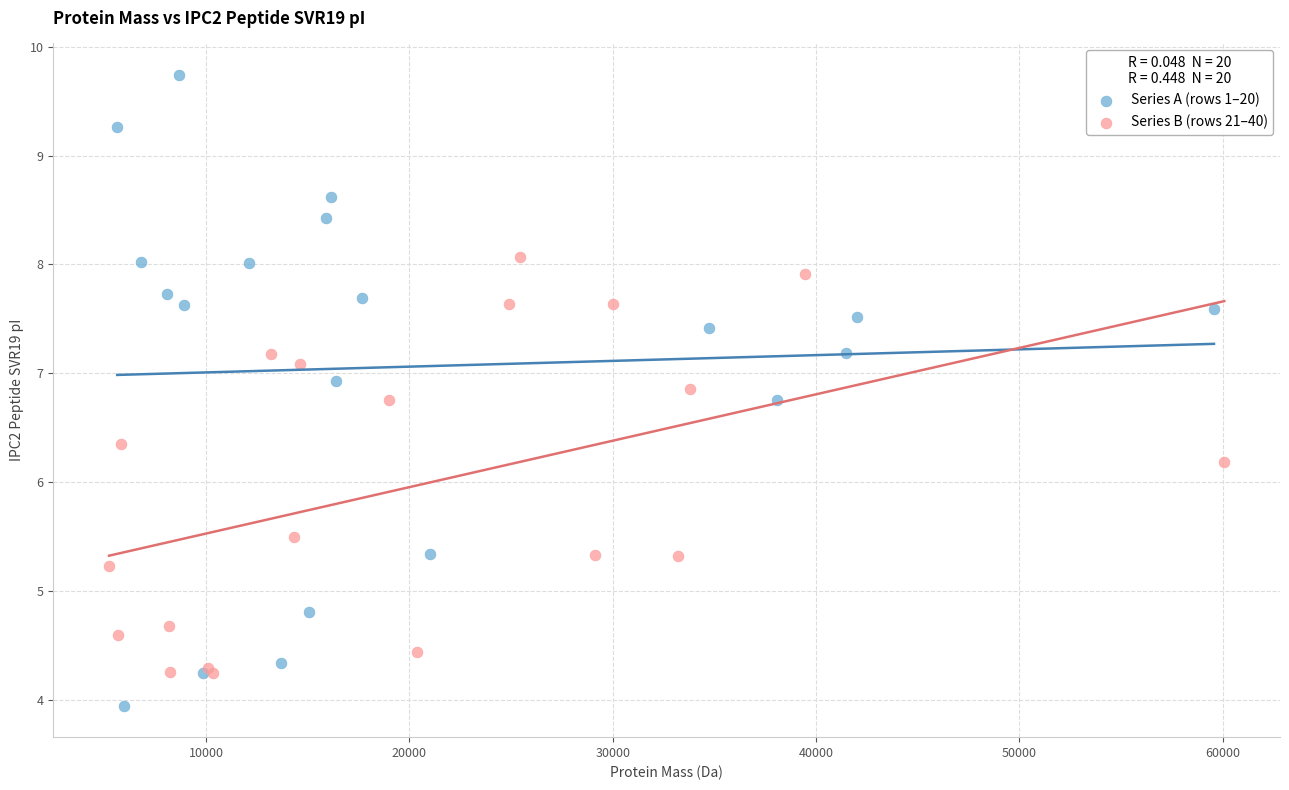

Which series has the largest Y range (max minus min)?

Series A (rows 1–20)